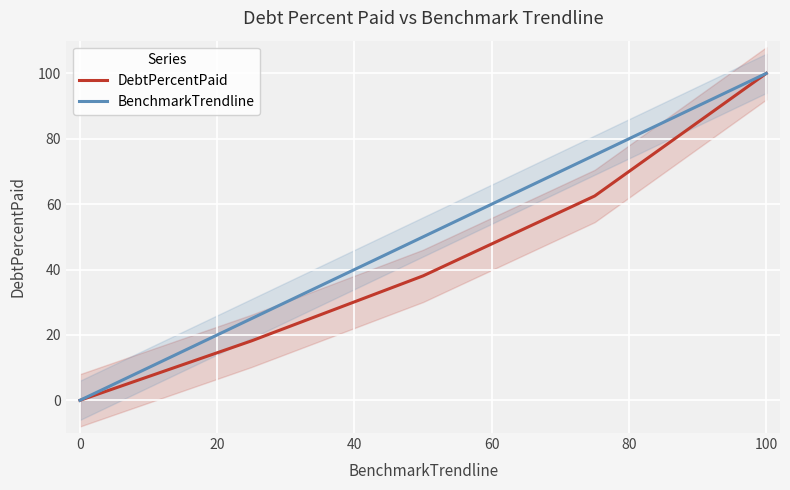

True or false: DebtPercentPaid and BenchmarkTrendline cross at least once.

False